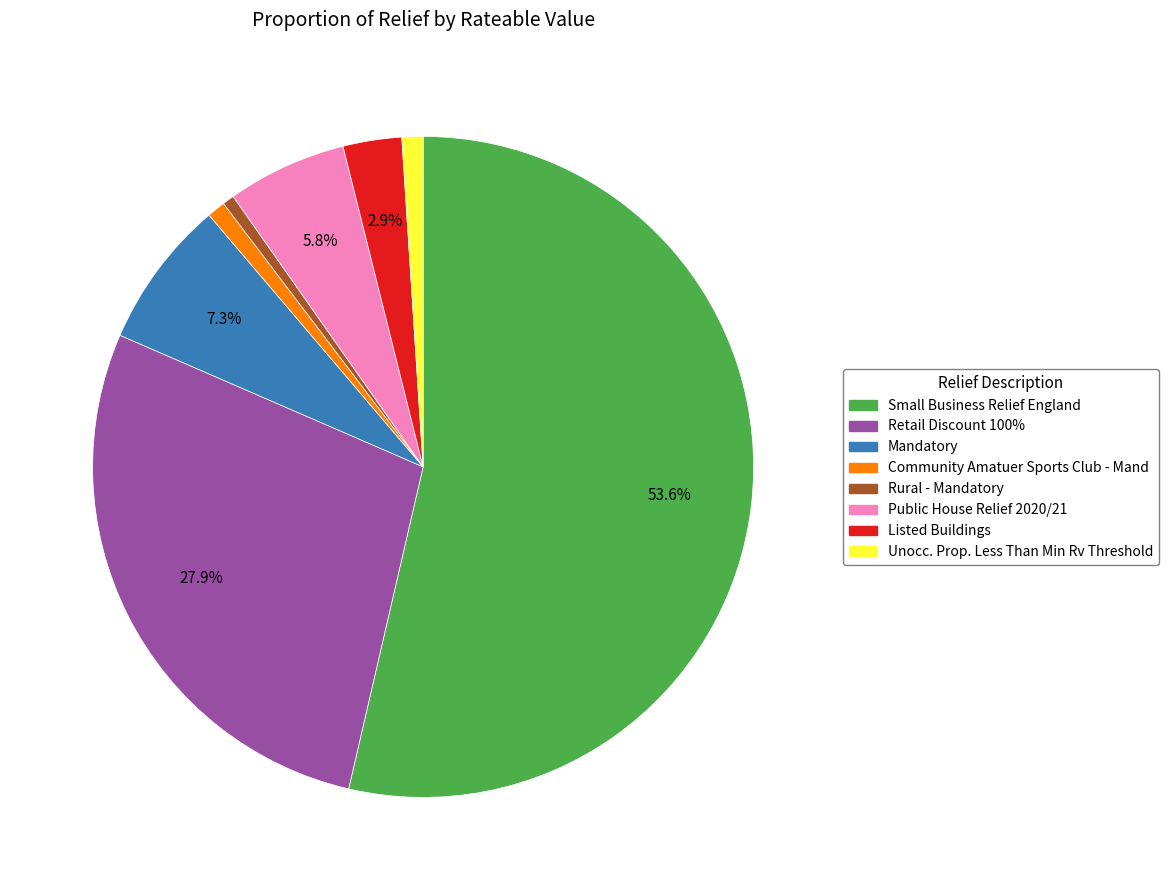

How many segments does this pie chart have?

8